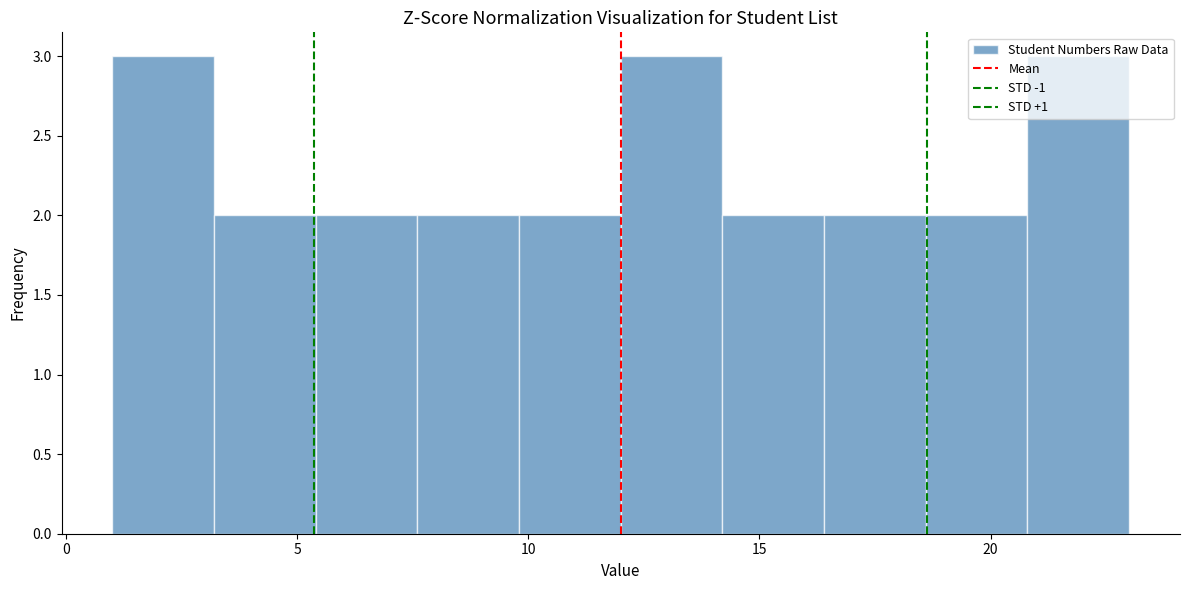

How tall is the bar that spans 9.8 to 12.0 on the x-axis? Neither the bar edges nor the heights are printed on the chart, so give them approximately, as read against the axes.

2